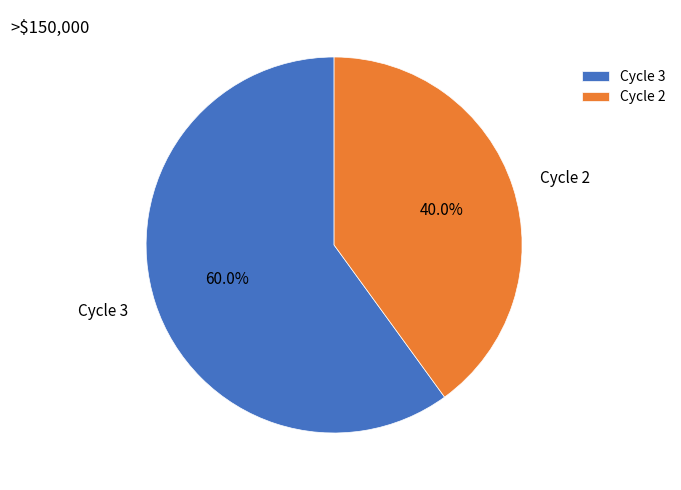

What percentage is the Cycle 2 slice, to the nearest percent?

40%